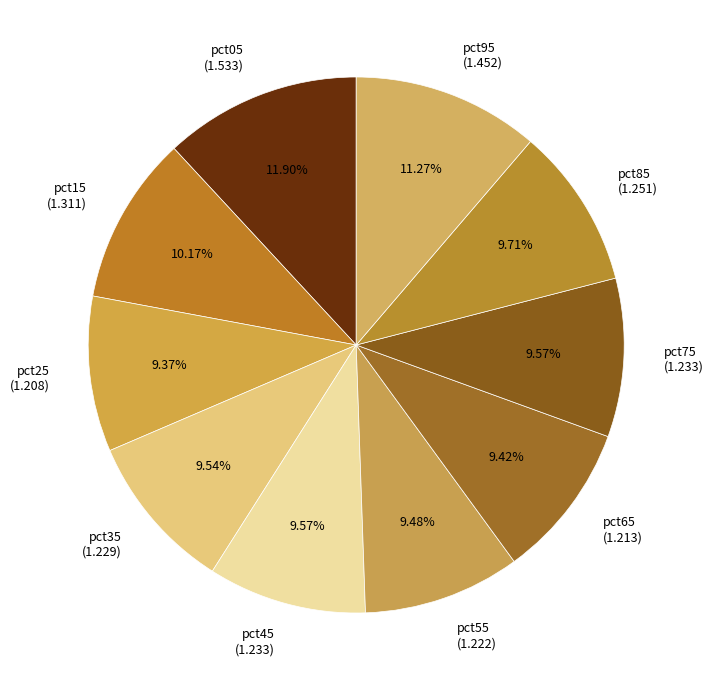

What percentage do pct95 and pct25 together represent?

20.6%